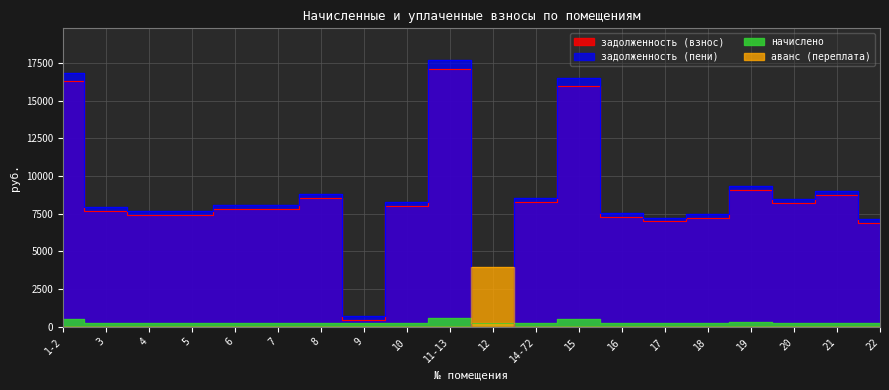

The начислено series shows 121.3 at 6. True or false?

False